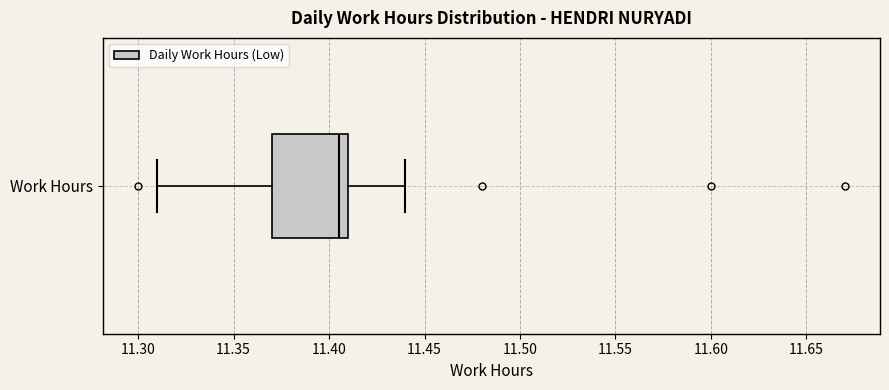

Transcribe this box plot: give where the median line is, the range the box spans, and where the two whiskers end, as read against the x-axis. The values are not printed on the chart, so give them approximately, as read against the axis.

median 11.405, box 11.370 to 11.410, whiskers 11.310 to 11.440